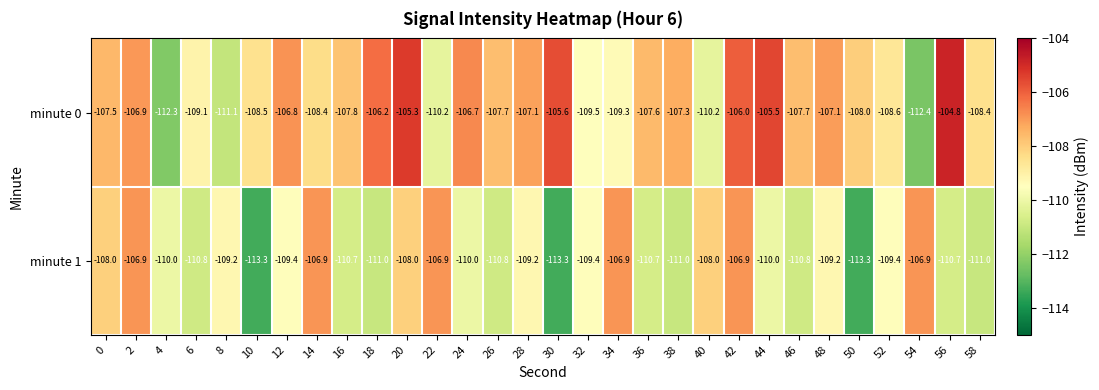

Count the number of data series in this chart.

2